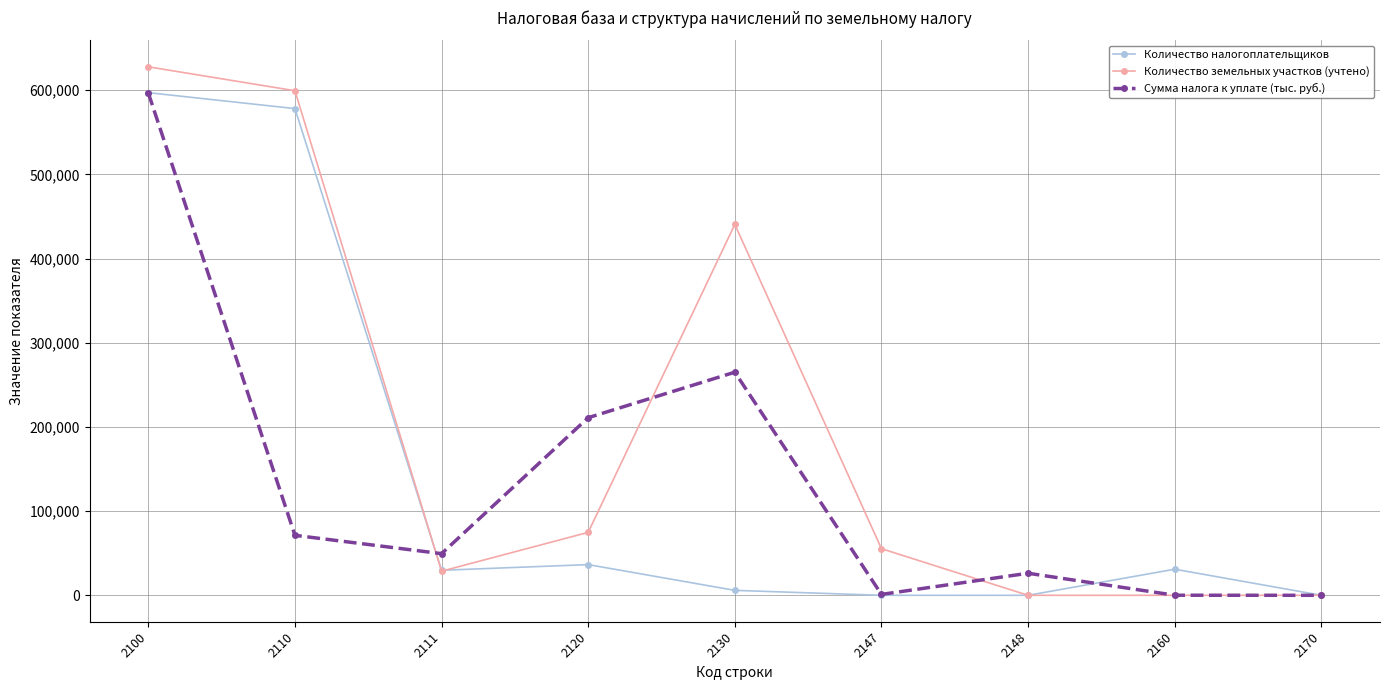

What are all the series names shown in the legend?

Количество налогоплательщиков, Количество земельных участков (учтено), Сумма налога к уплате (тыс. руб.)